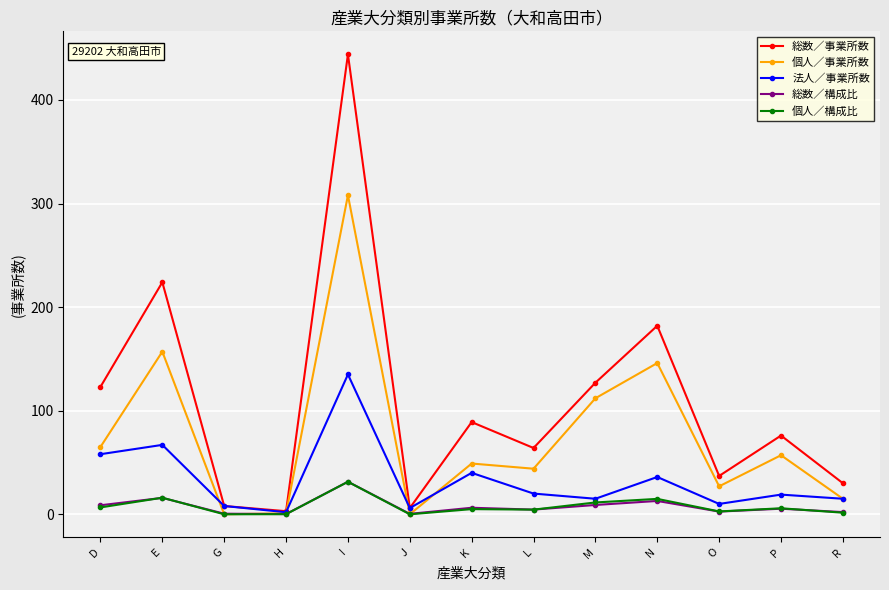

Does the chart have visible grid lines?

Yes